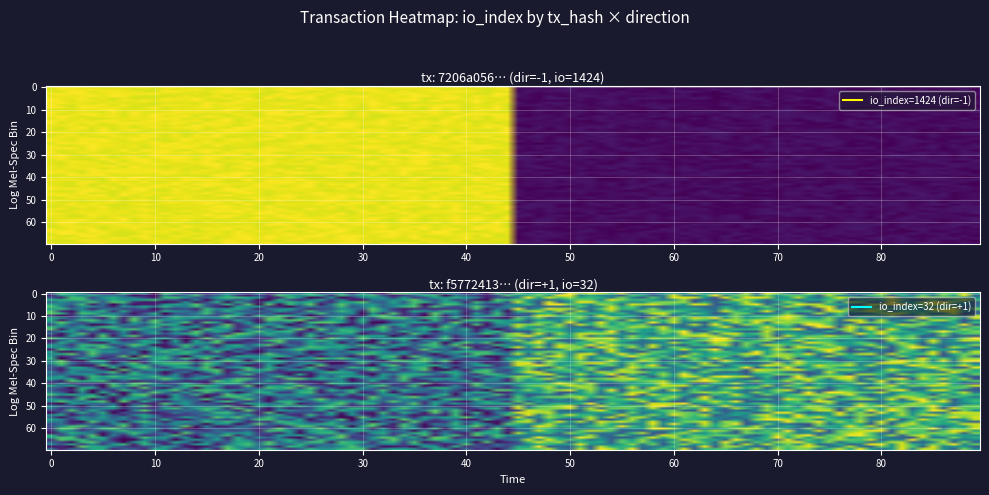

True or false: 7206a056d501fb50b2e8ae74ba49c93be1a01c1 has a value of 2411 at io_index.

False